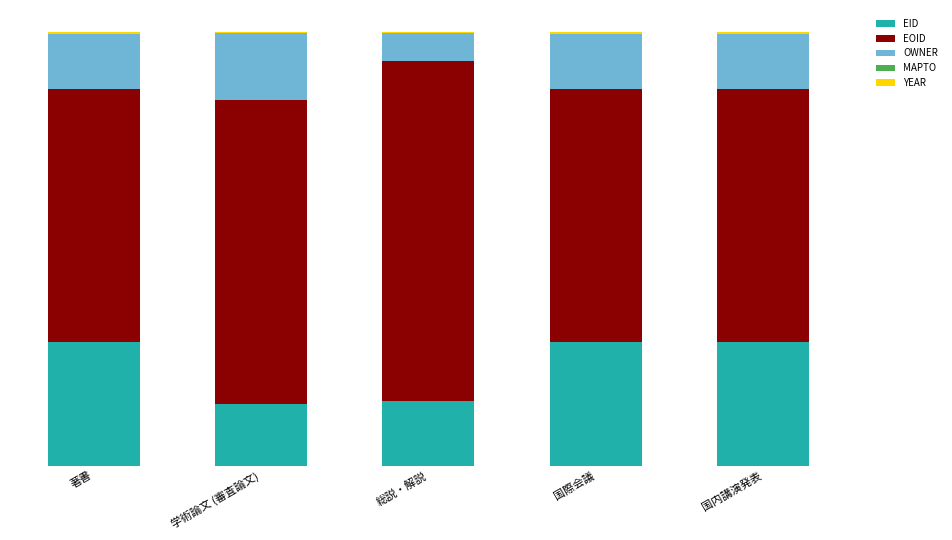

What is the sum of all EID values?

114.7